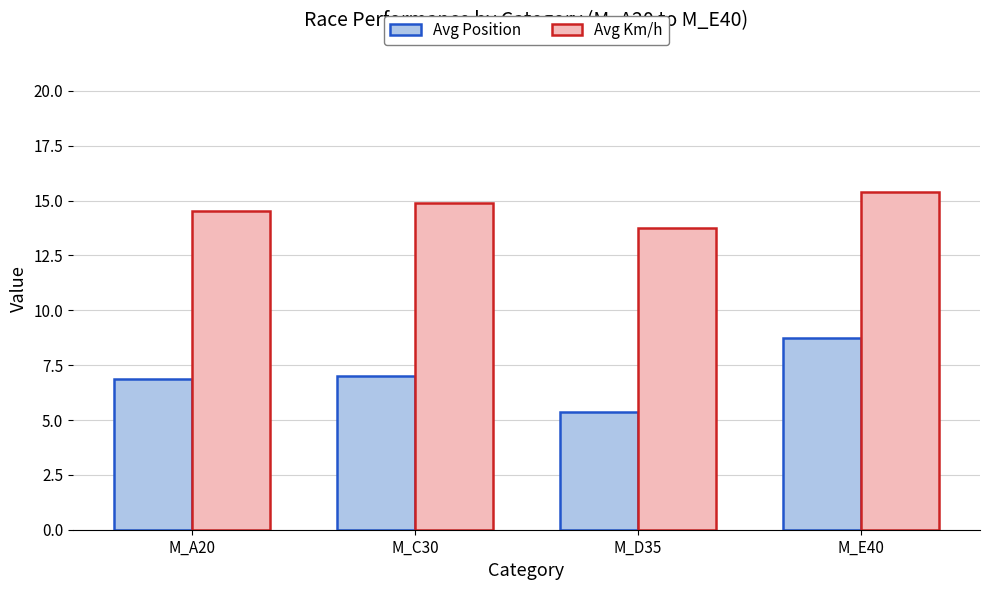

Does the chart contain any negative values?

No